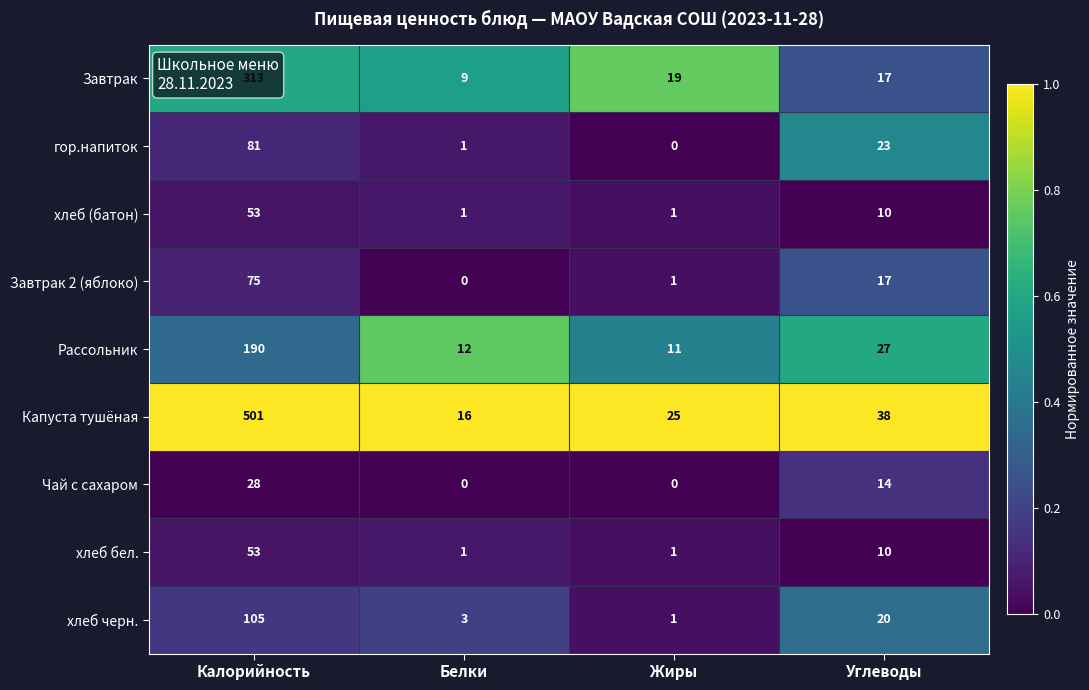

Where does the Капуста тушёная series first go above 38?

Калорийность